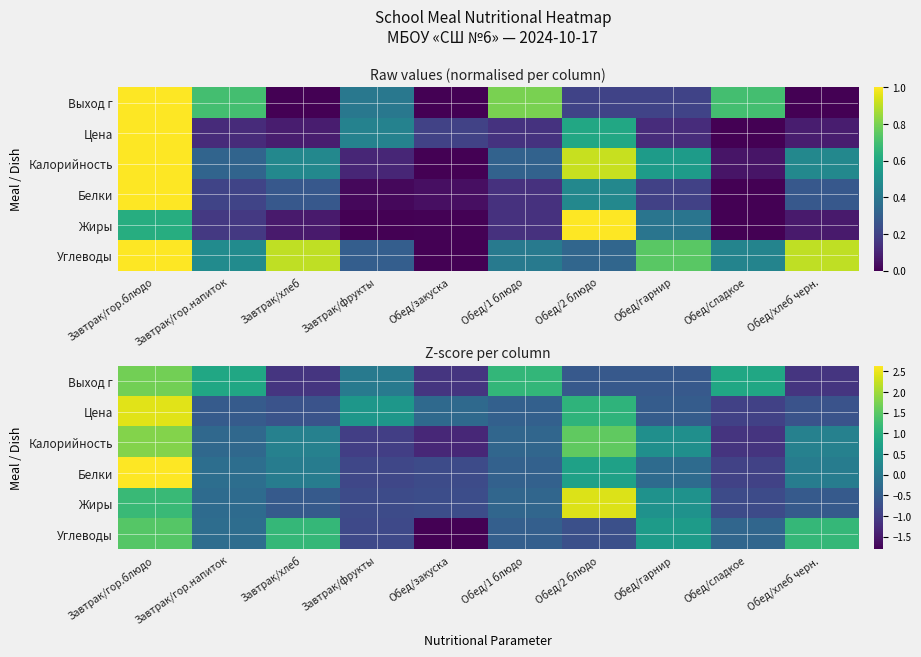

The value of Углеводы at Завтрак/гор.блюдо is 0.5. True or false?

False